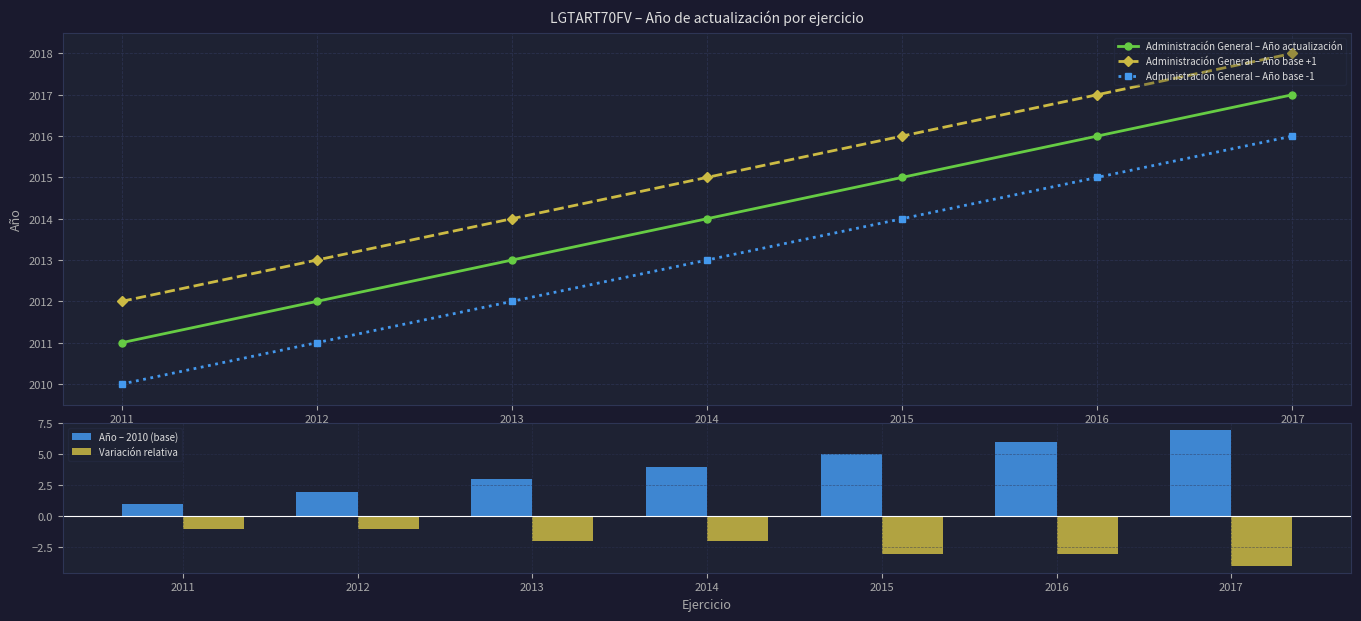

Is the value of Administración General – Año base -1 at 2015 greater than the value of Administración General – Año actualización at 2014?

No